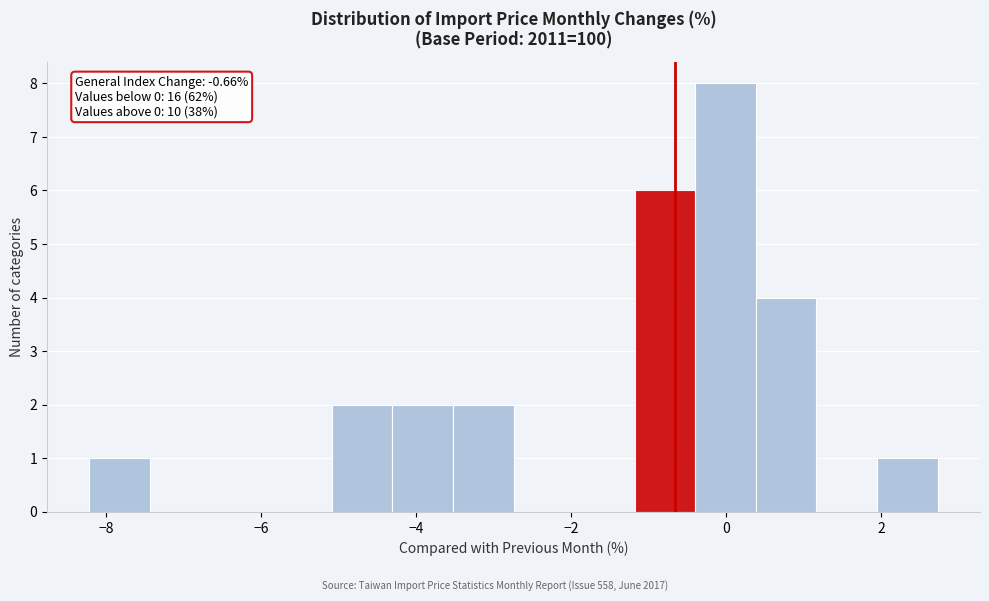

Around what value on the x-axis is the tallest bar? Give the approximate position of its centre, as read against the axis.

0.0